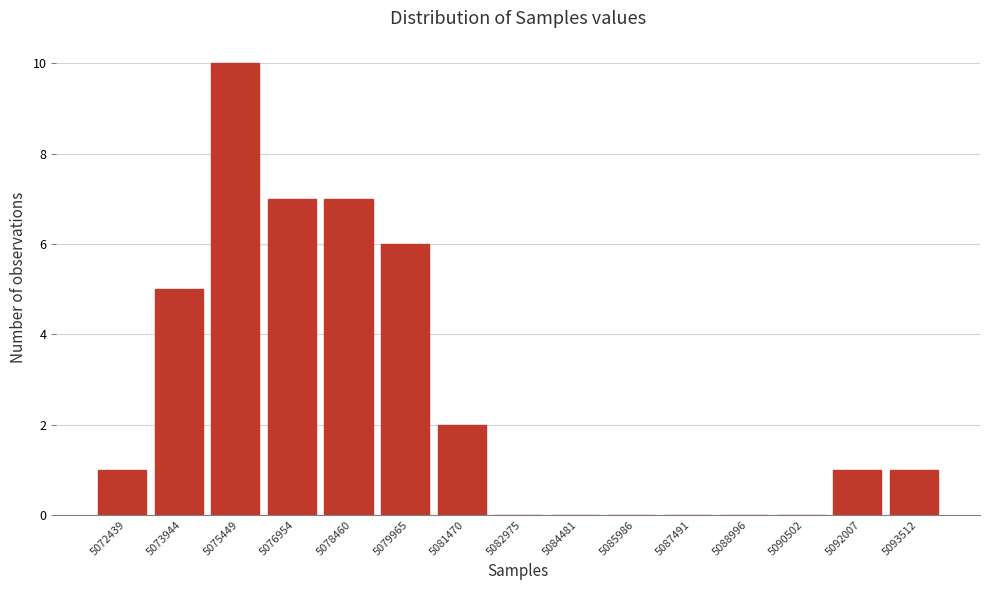

Reading right to left, list all the values displayed in this chart.

5093512=1	5092007=1	5090502=0	5088996=0	5087491=0	5085986=0	5084481=0	5082975=0	5081470=2	5079965=6	5078460=7	5076954=7	5075449=10	5073944=5	5072439=1